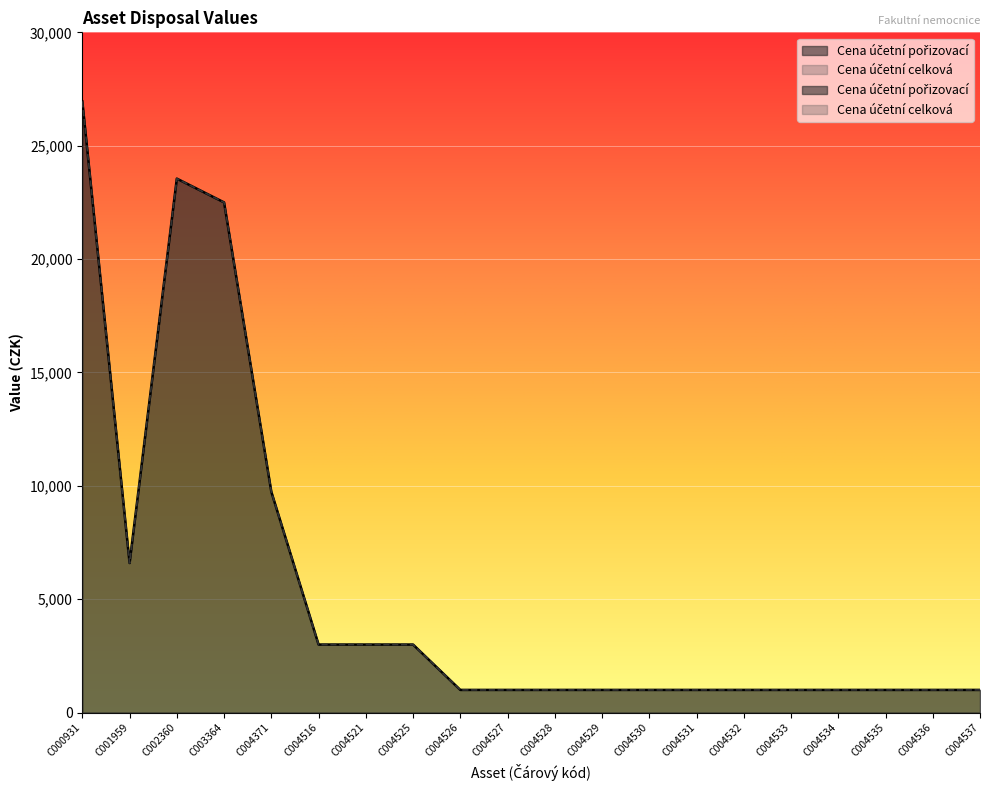

How many categories are shown in the chart?

20